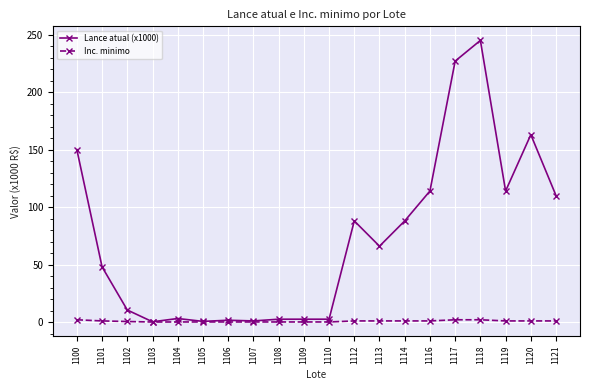

True or false: Lance atual (x1000) has more than 0 points higher than both neighbors.

True